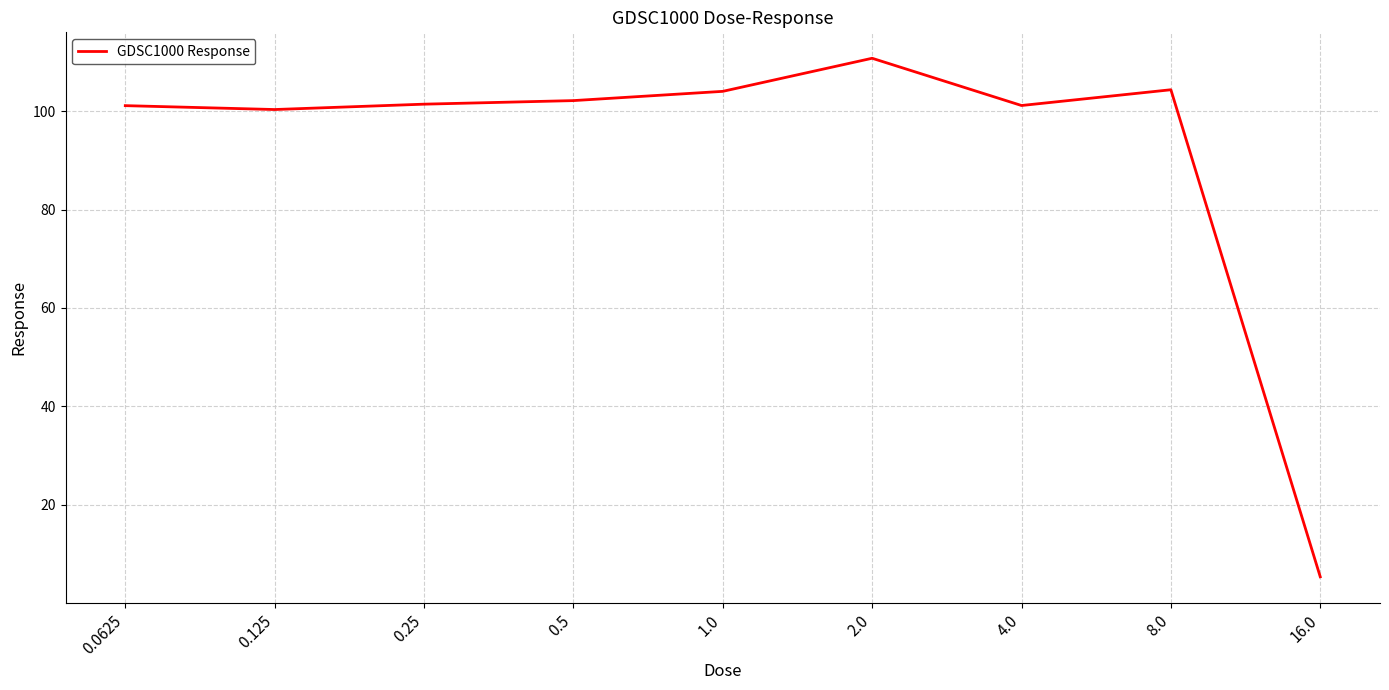

How many lines are shown in the chart?

1